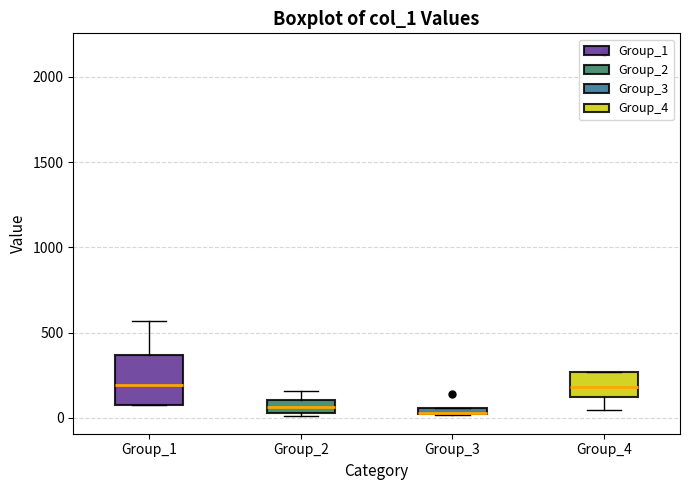

Where is the lower edge of the box for Group_2 on the y-axis? The values are not printed on the chart, so give them approximately, as read against the axis.

50